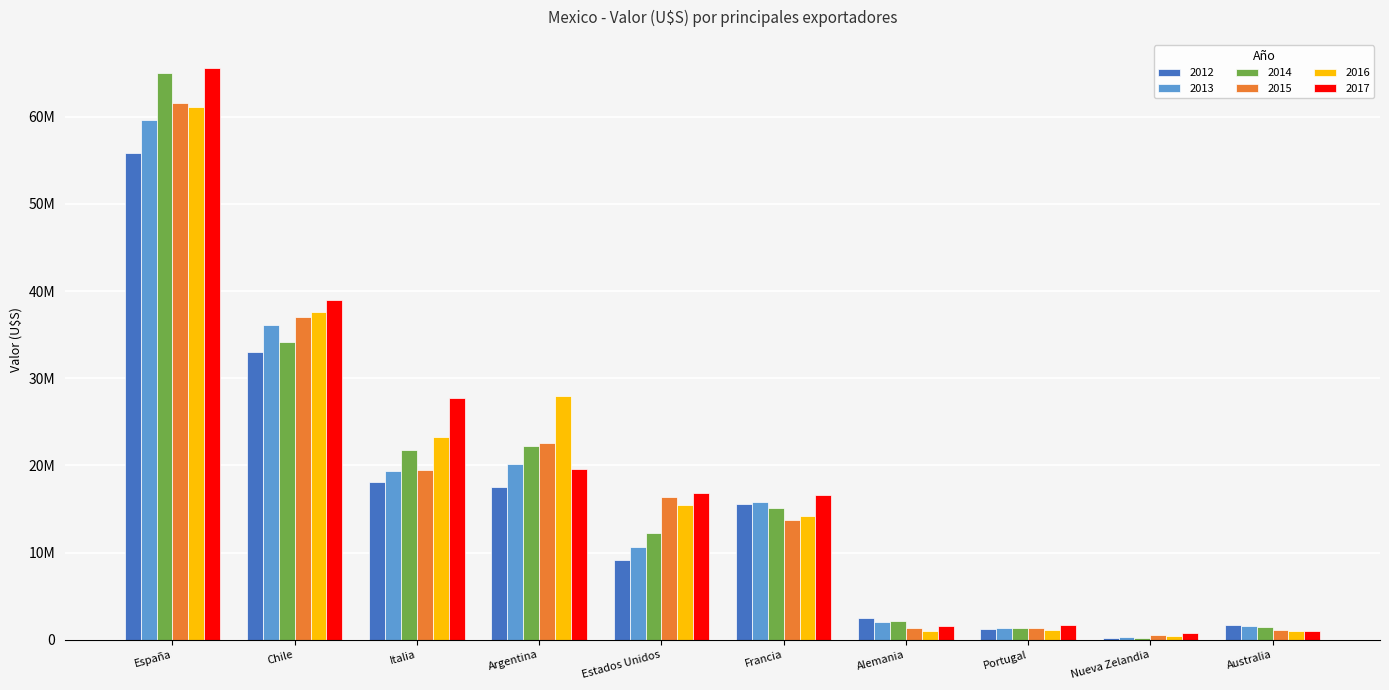

Are the bars grouped side by side (vs. stacked)?

Yes